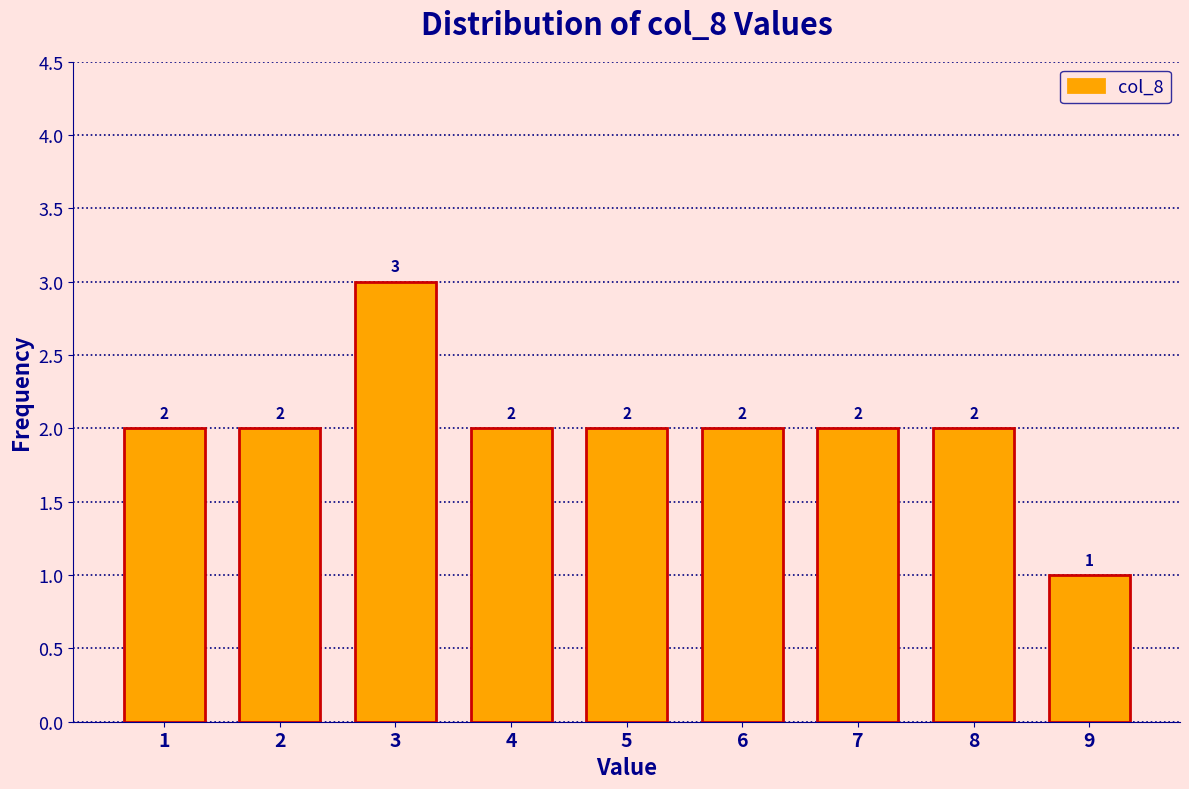

Reading left to right, list all the values displayed in this chart.

1=2	2=2	3=3	4=2	5=2	6=2	7=2	8=2	9=1